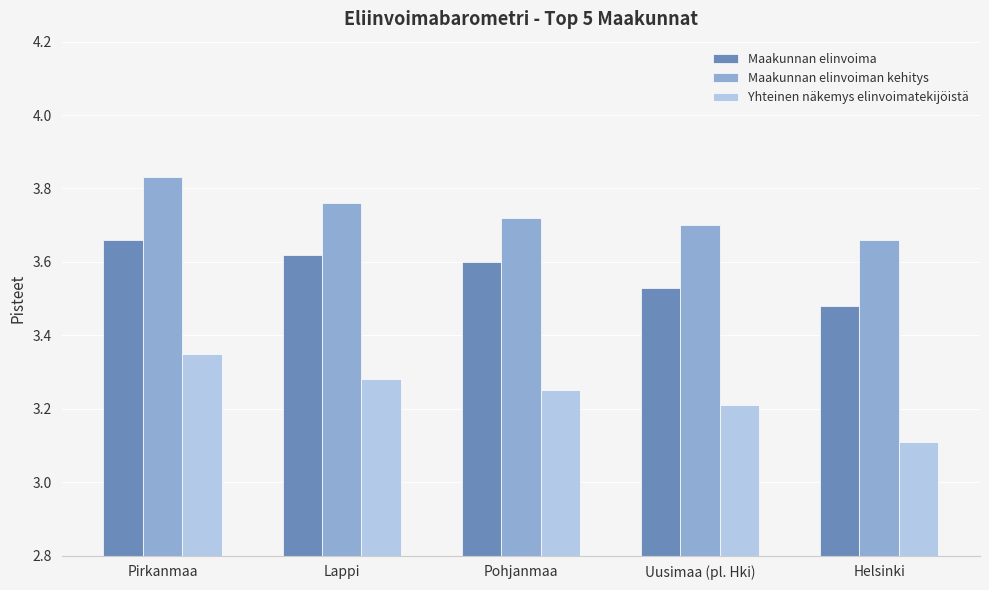

What are all the series names shown in the legend?

Maakunnan elinvoima, Maakunnan elinvoiman kehitys, Yhteinen näkemys elinvoimatekijöistä